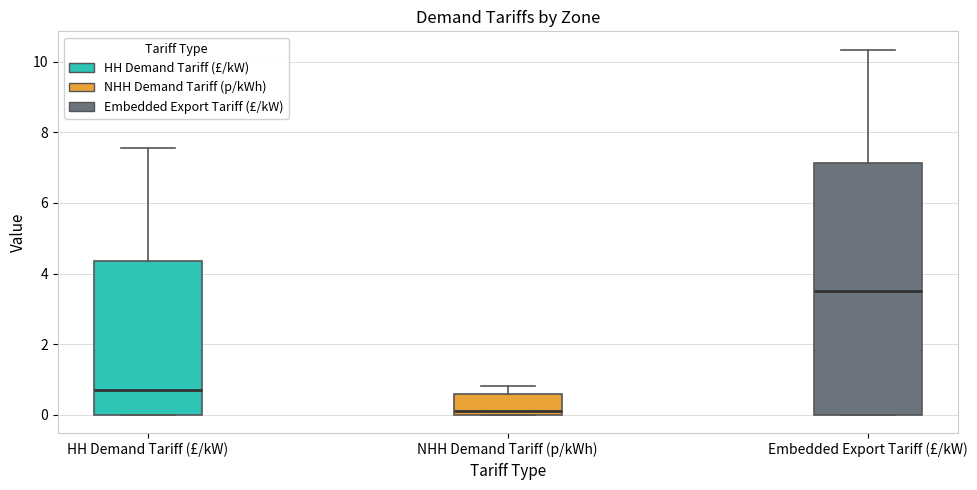

Where does the upper whisker of the box for NHH Demand Tariff (p/kWh) end on the y-axis? The values are not printed on the chart, so give them approximately, as read against the axis.

0.8